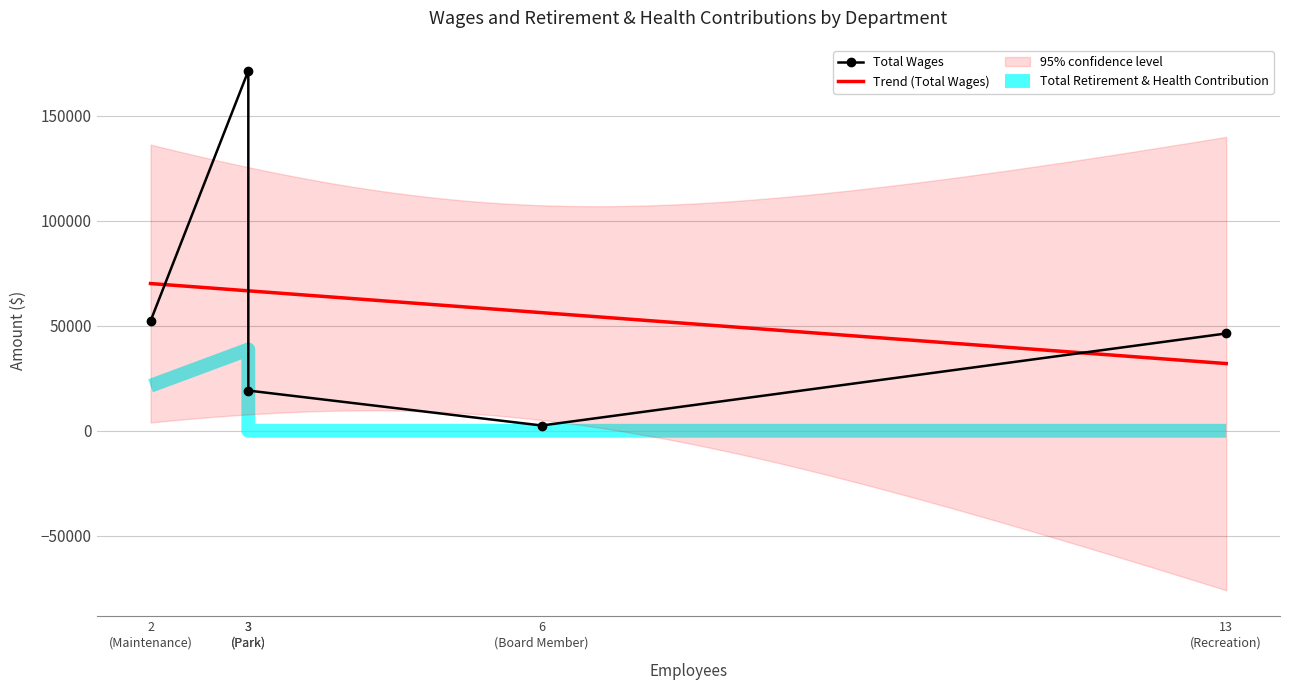

What is the minimum value for Trend (Total Wages)?

31976.2